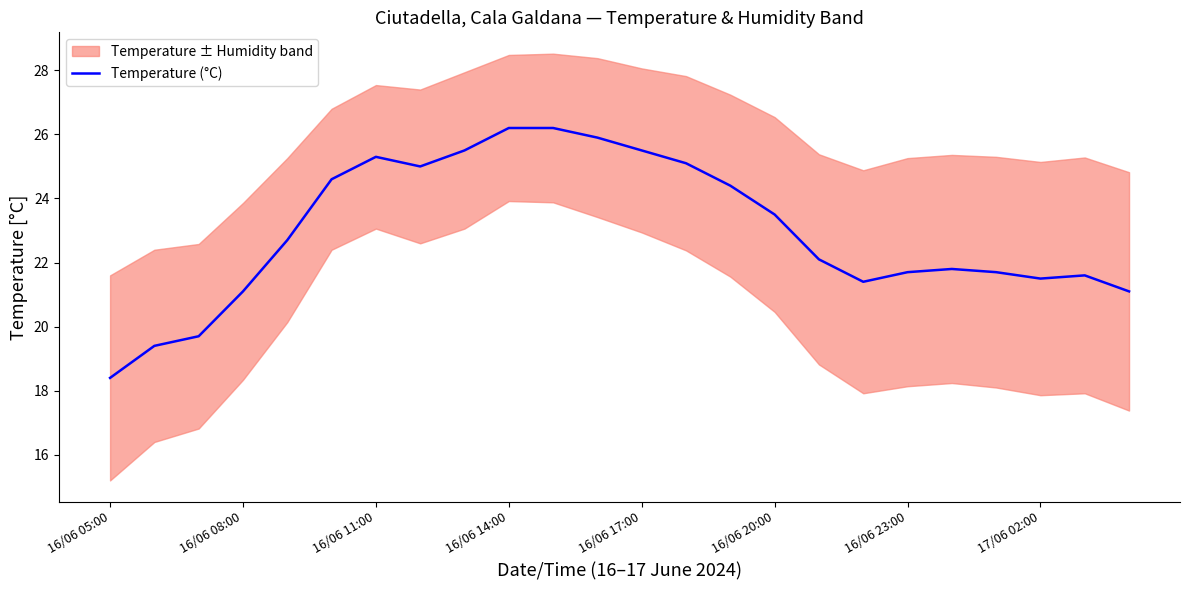

Reading left to right, what are all the values shown in this chart?

18.4	19.4	19.7	21.1	22.7	24.6	25.3	25.0	25.5	26.2	26.2	25.9	25.5	25.1	24.4	23.5	22.1	21.4	21.7	21.8	21.7	21.5	21.6	21.1